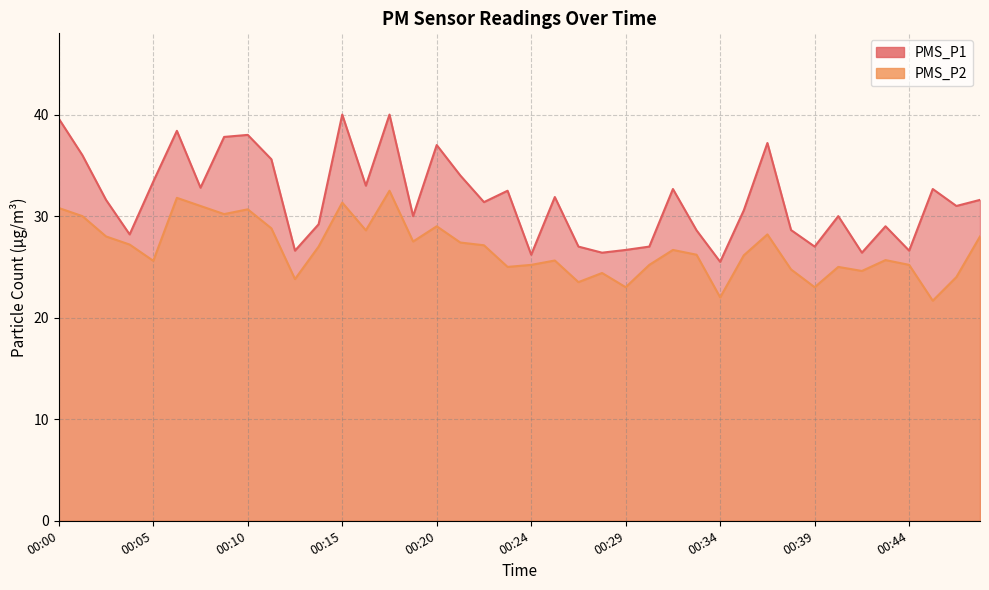

What is the difference between the second highest and minimum values in the PMS_P1 series?

14.5